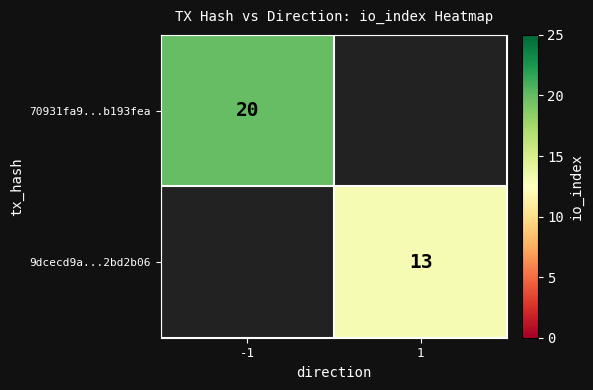

The 9dcecd9a...2bd2b06 series shows 13 at 1. True or false?

True